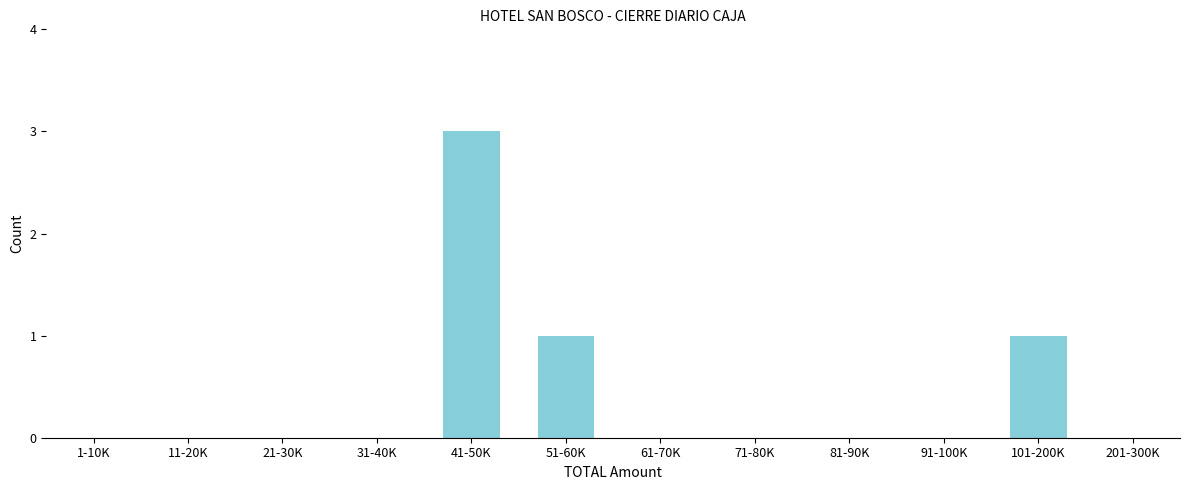

Reading right to left, transcribe all the data shown in this chart.

201-300K=0	101-200K=1	91-100K=0	81-90K=0	71-80K=0	61-70K=0	51-60K=1	41-50K=3	31-40K=0	21-30K=0	11-20K=0	1-10K=0